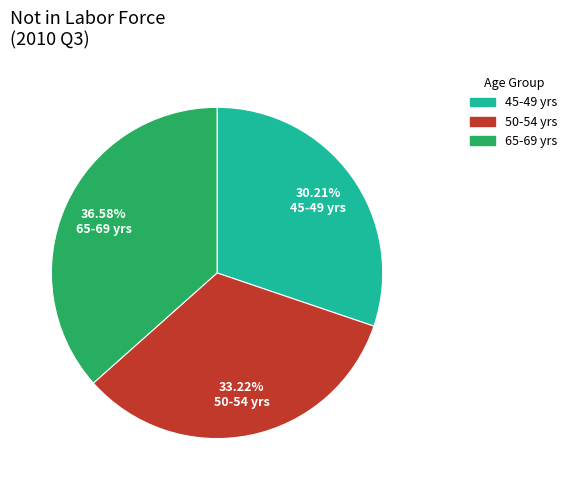

Is there a majority slice in this chart?

No